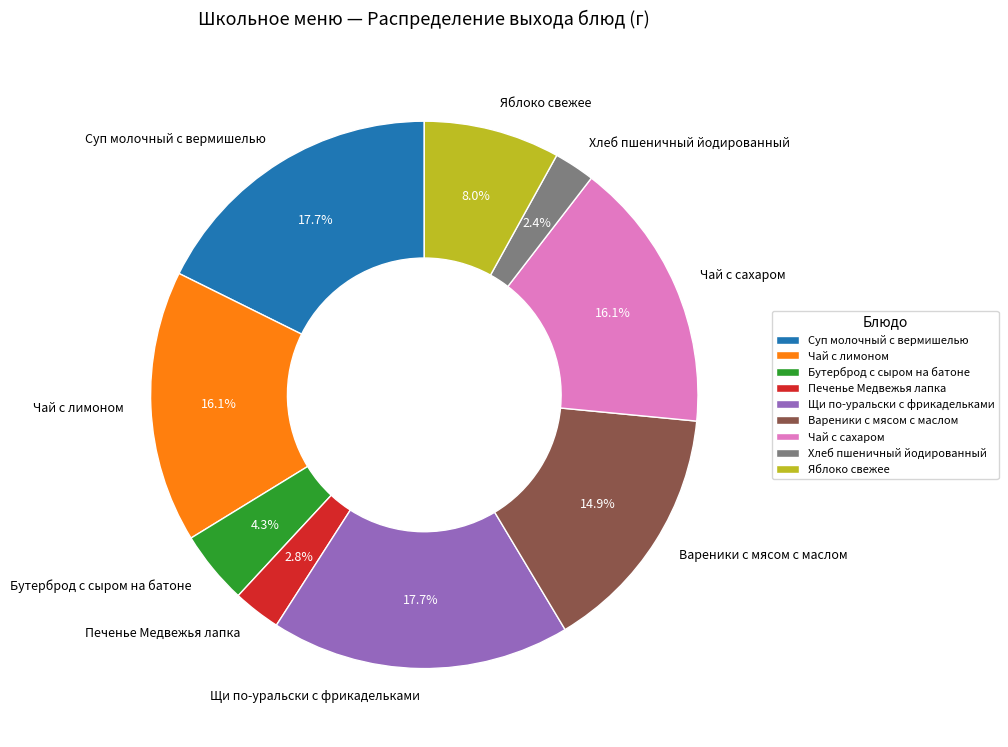

What is the ratio of the value at Чай с сахаром to the value at Вареники с мясом с маслом?

1.1